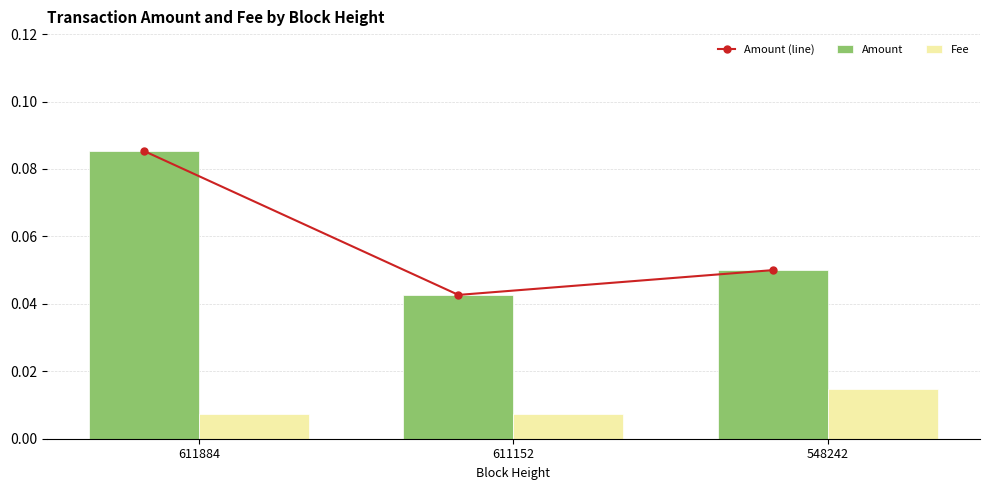

Count the number of data series in this chart.

3